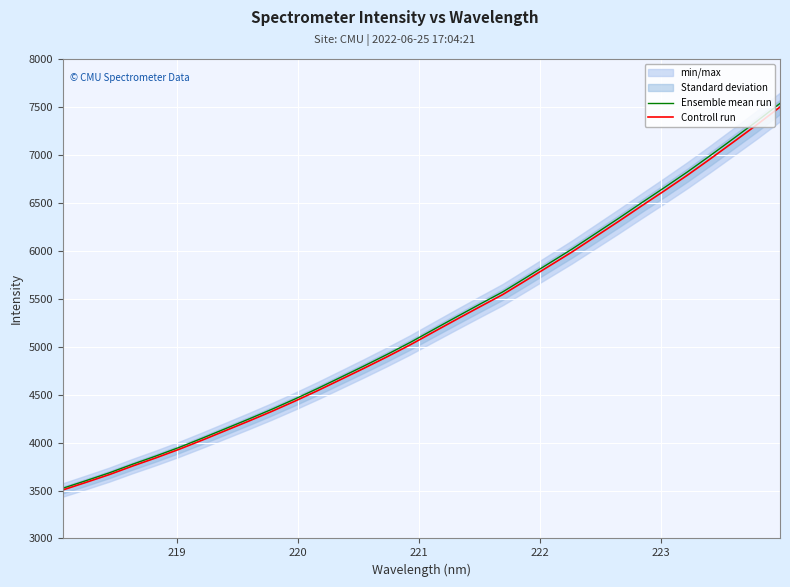

Which series has the largest range (max minus min)?

Ensemble mean run